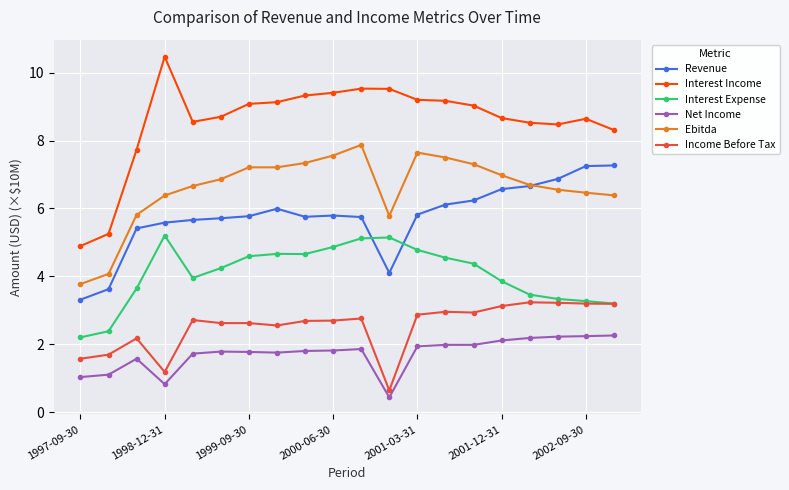

Which series has the widest spread of values?

Interest Income